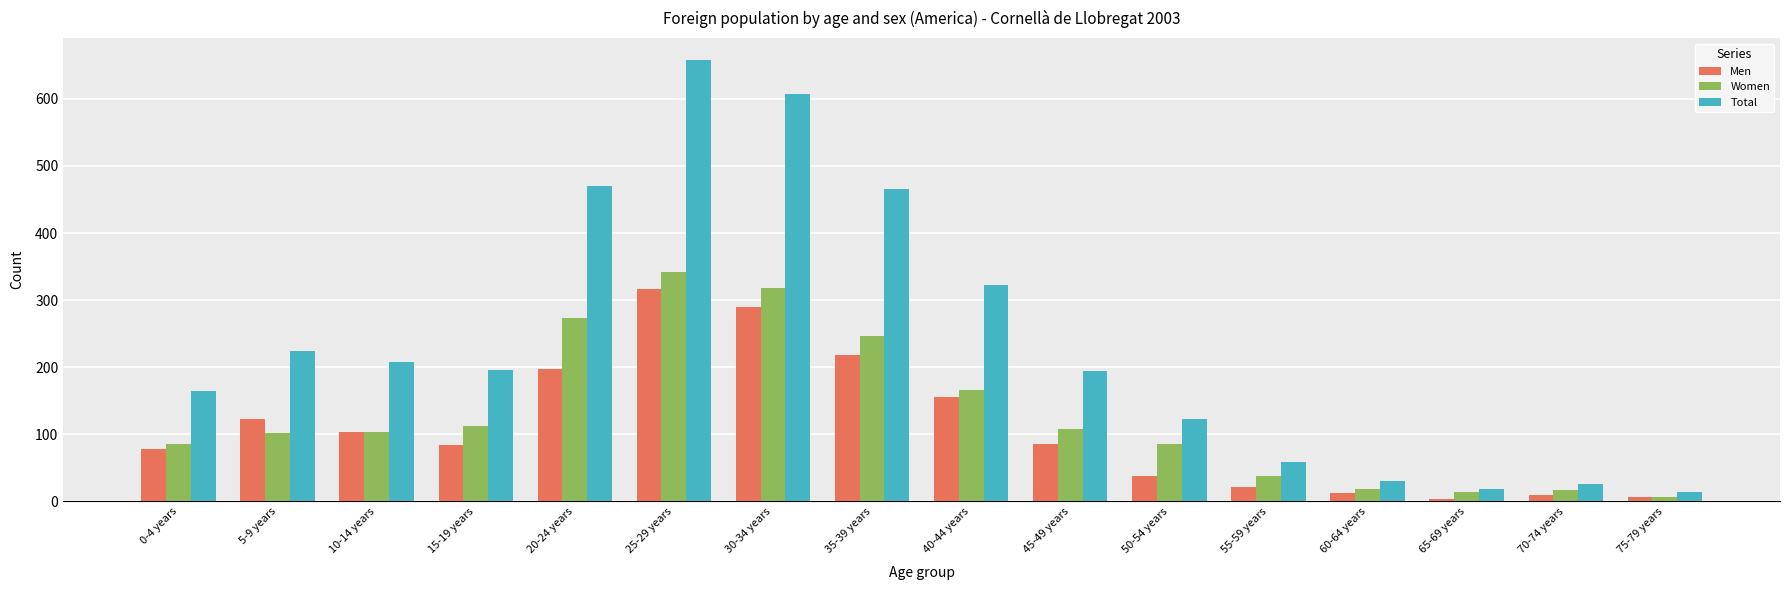

Between 10-14 years and 25-29 years, which series saw the biggest shift?

Total